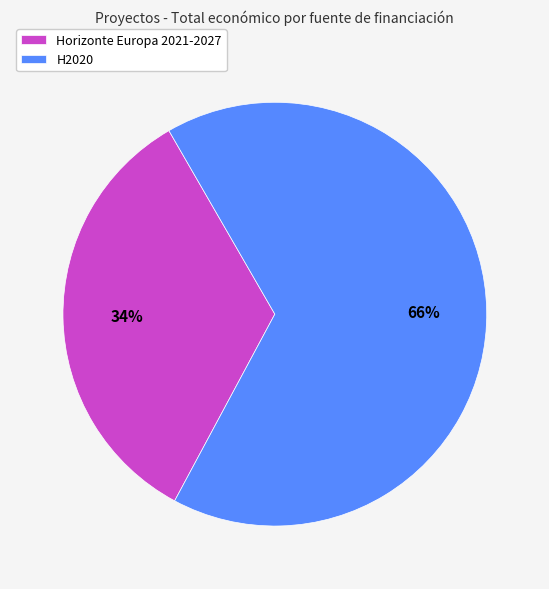

Is there any slice that represents more than half of the pie?

Yes